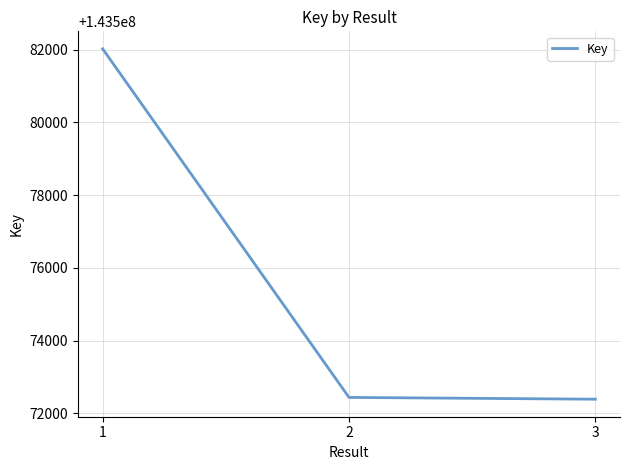

How many lines are shown in the chart?

1